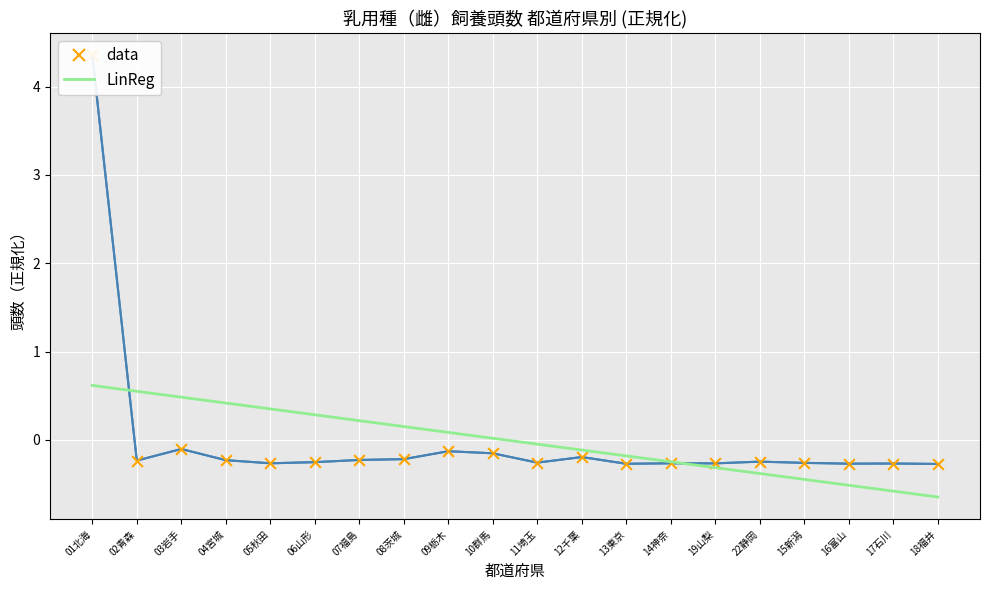

Which series reaches the minimum Y coordinate?

LinReg